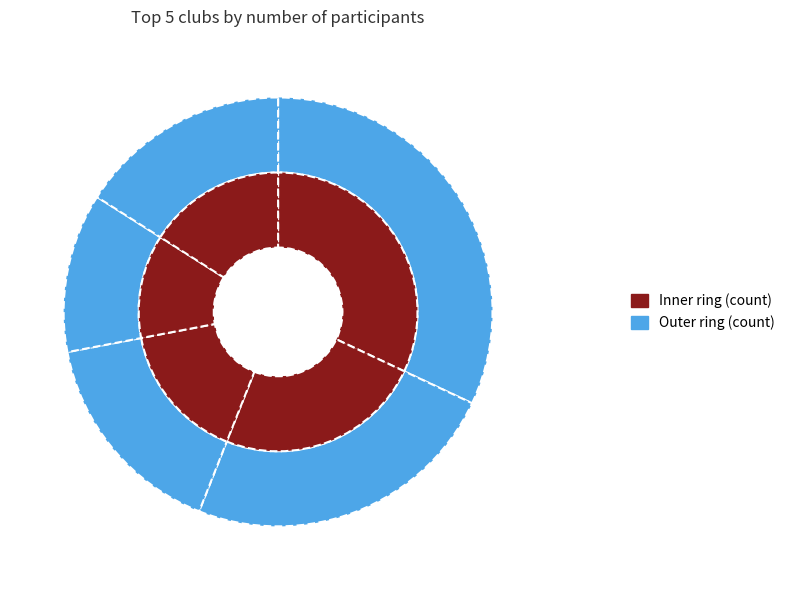

Is there a majority slice in this chart?

No